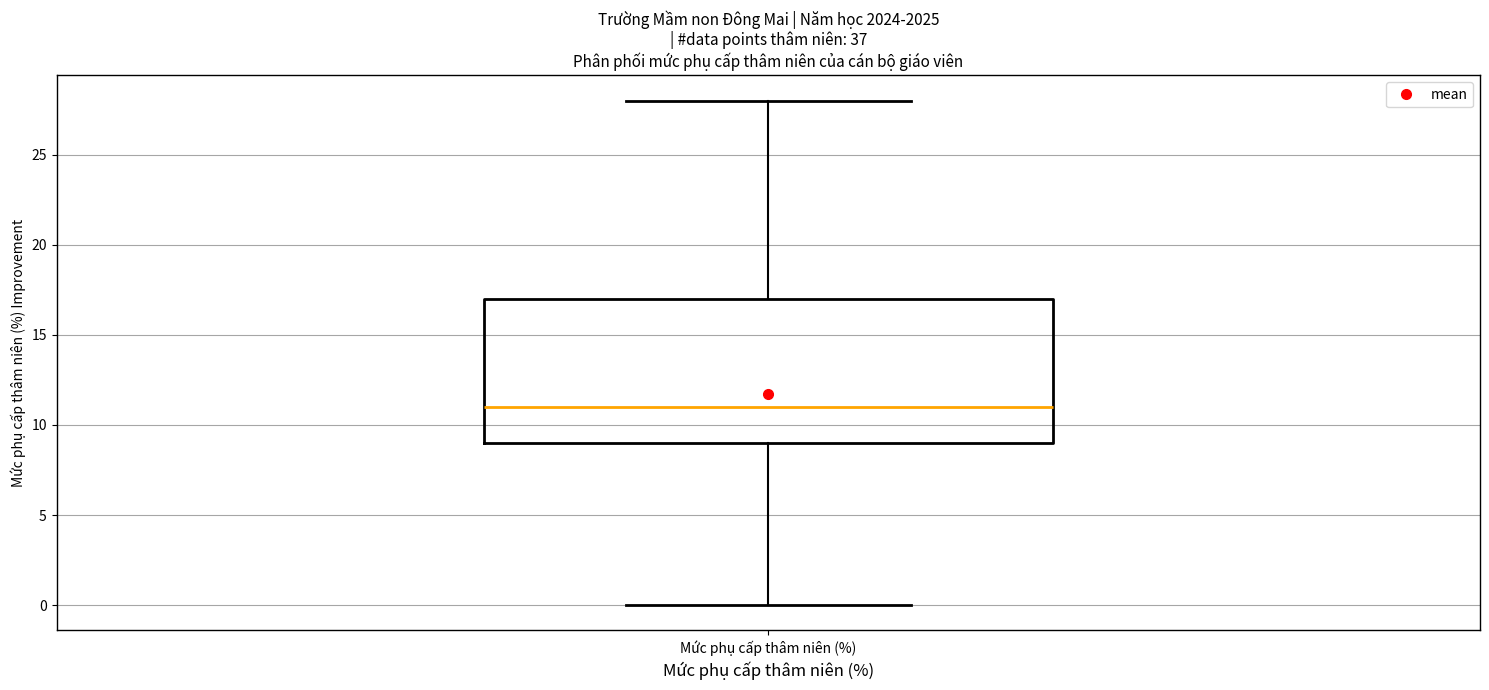

Where is the upper edge of the box for Mức phụ cấp thâm niên (%) on the y-axis? The values are not printed on the chart, so give them approximately, as read against the axis.

17